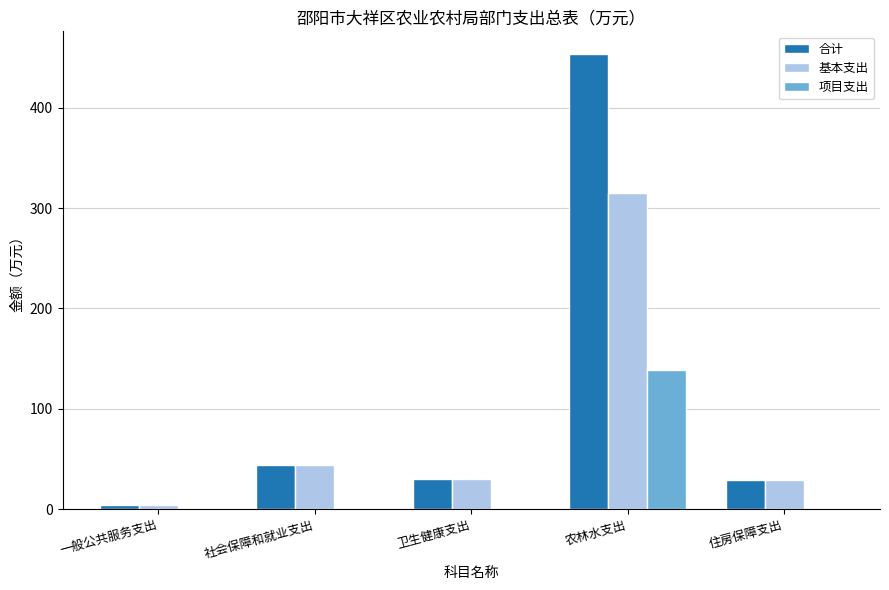

What is the total value across all series at 卫生健康支出?

59.6